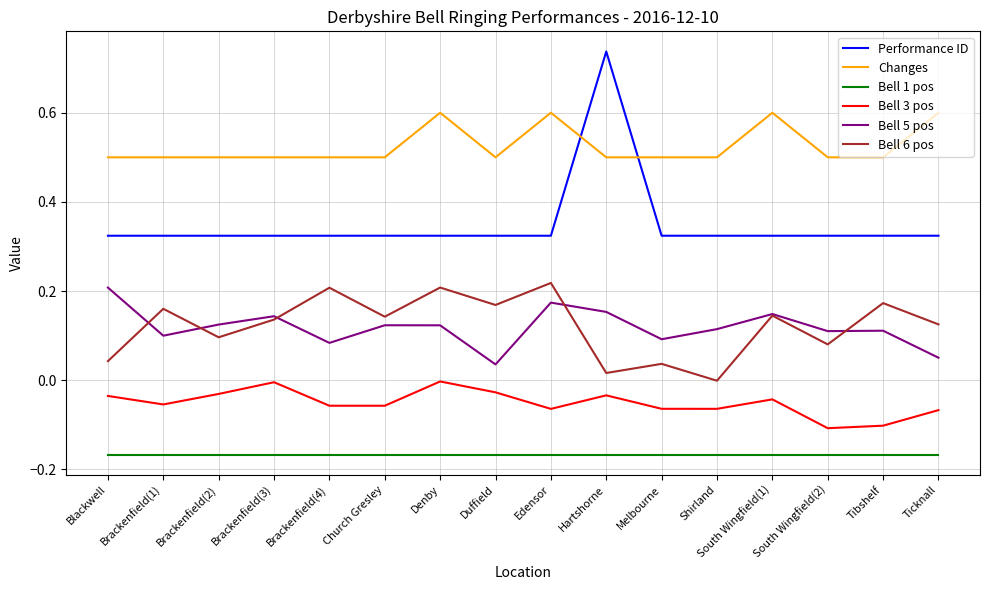

The value of Changes at Brackenfield(4) is 0.7. True or false?

False